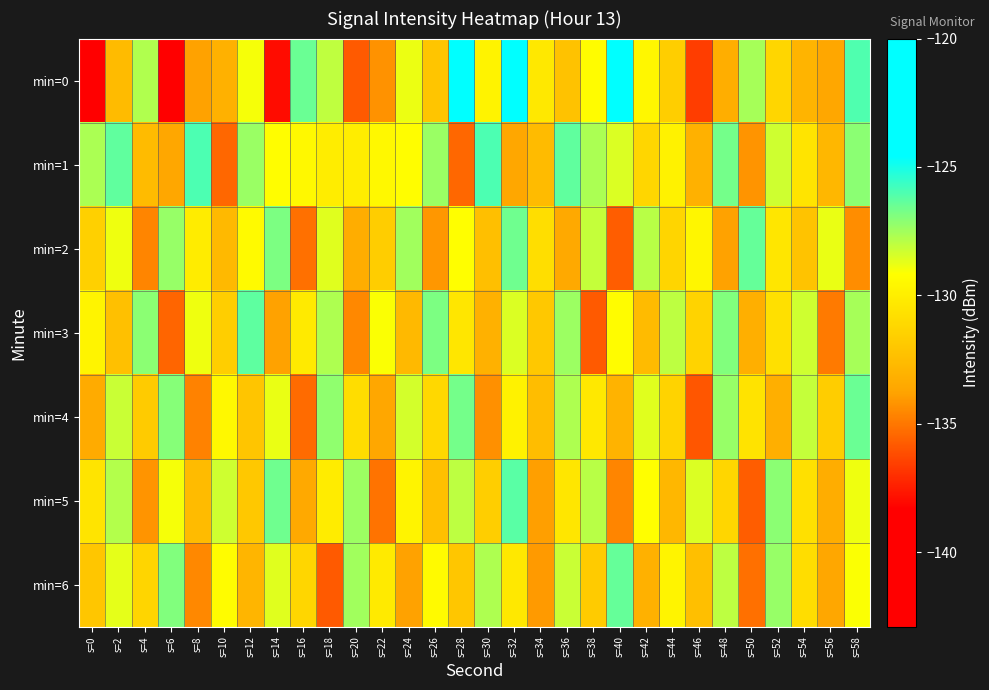

Which series has the largest total across all categories?

min=1